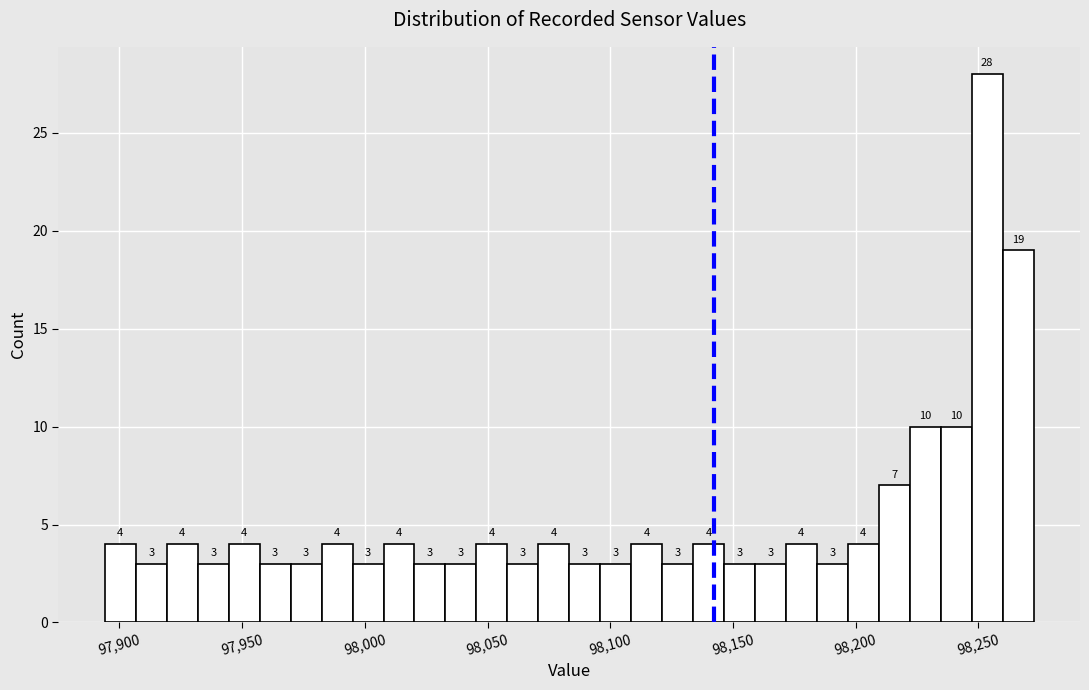

Read against the x-axis, roughly where is the centre of the tallest bar?

98255